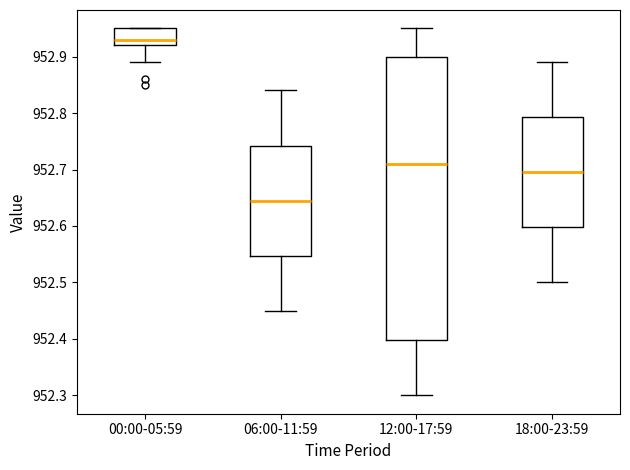

Where does the upper whisker of the box for 12:00-17:59 end on the y-axis? The values are not printed on the chart, so give them approximately, as read against the axis.

952.95